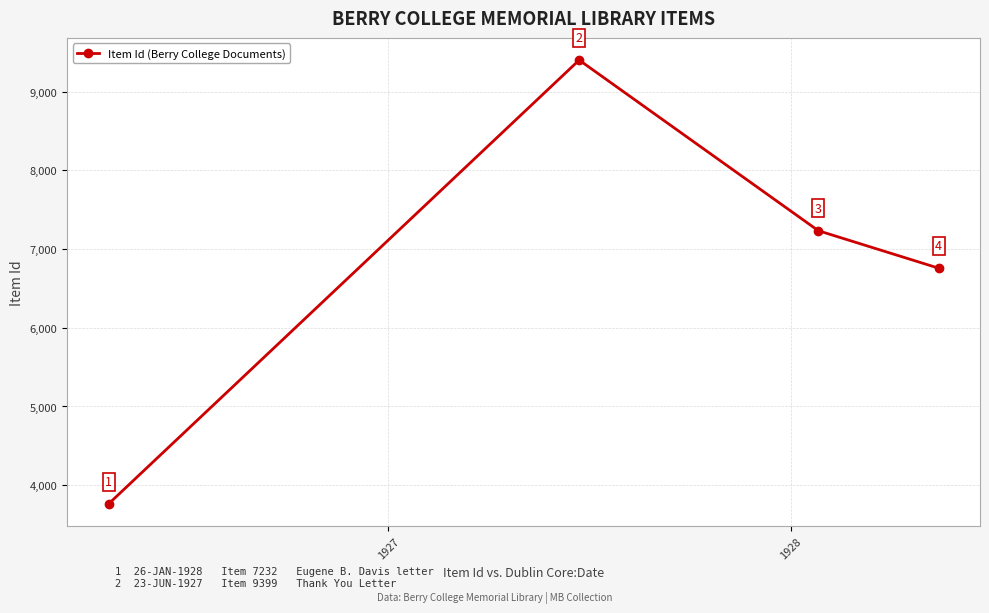

What is the greatest value displayed?

9399